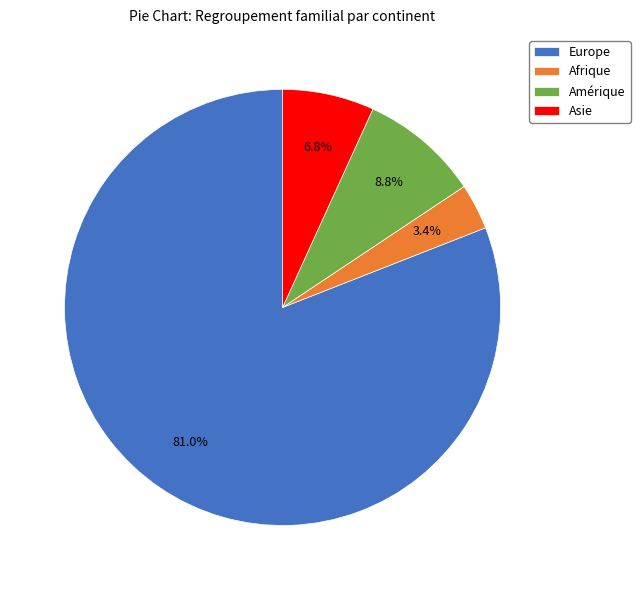

Rank the categories by value from highest to lowest.

Europe, Amérique, Asie, Afrique